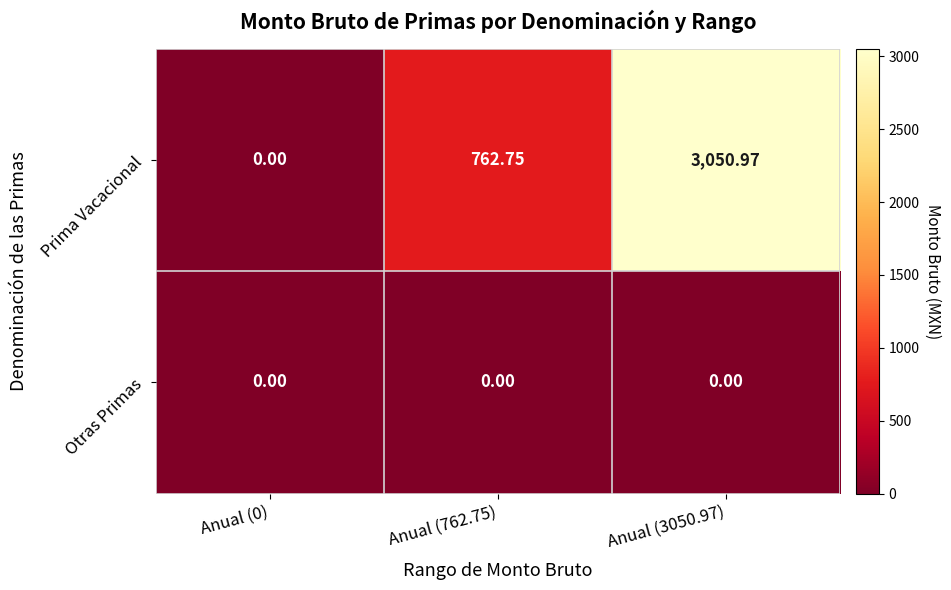

Which category has the highest value across all series?

Anual (3050.97)